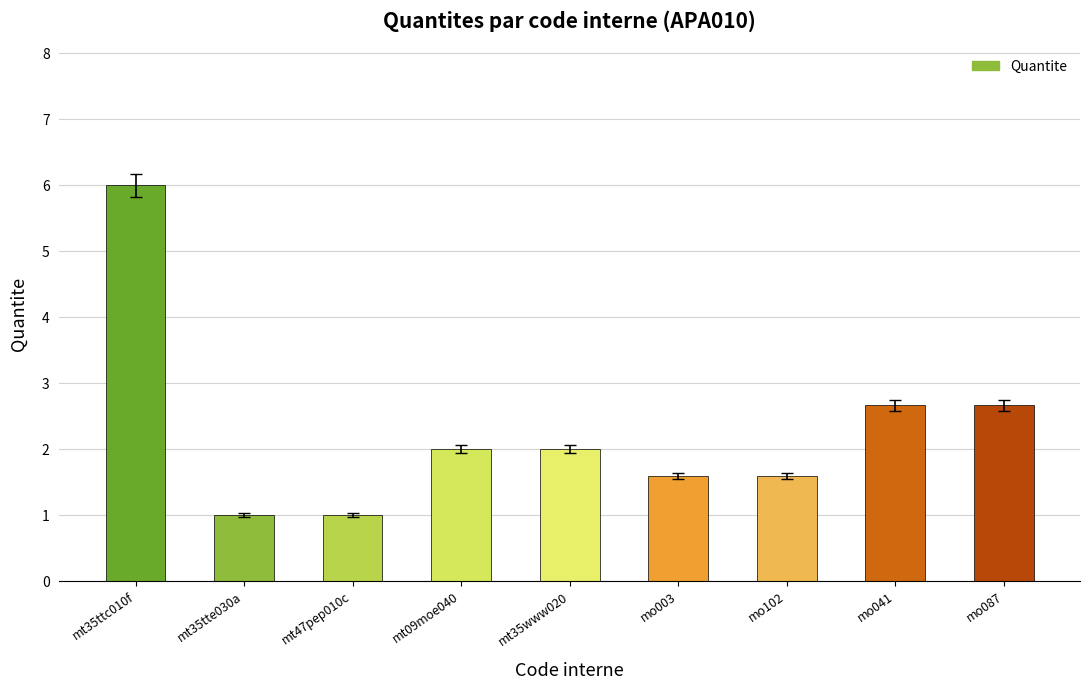

Reading left to right, what are all the values shown in this chart?

mt35ttc010f=6.0	mt35tte030a=1.0	mt47pep010c=1.0	mt09moe040=2.0	mt35www020=2.0	mo003=1.6	mo102=1.6	mo041=2.7	mo087=2.7